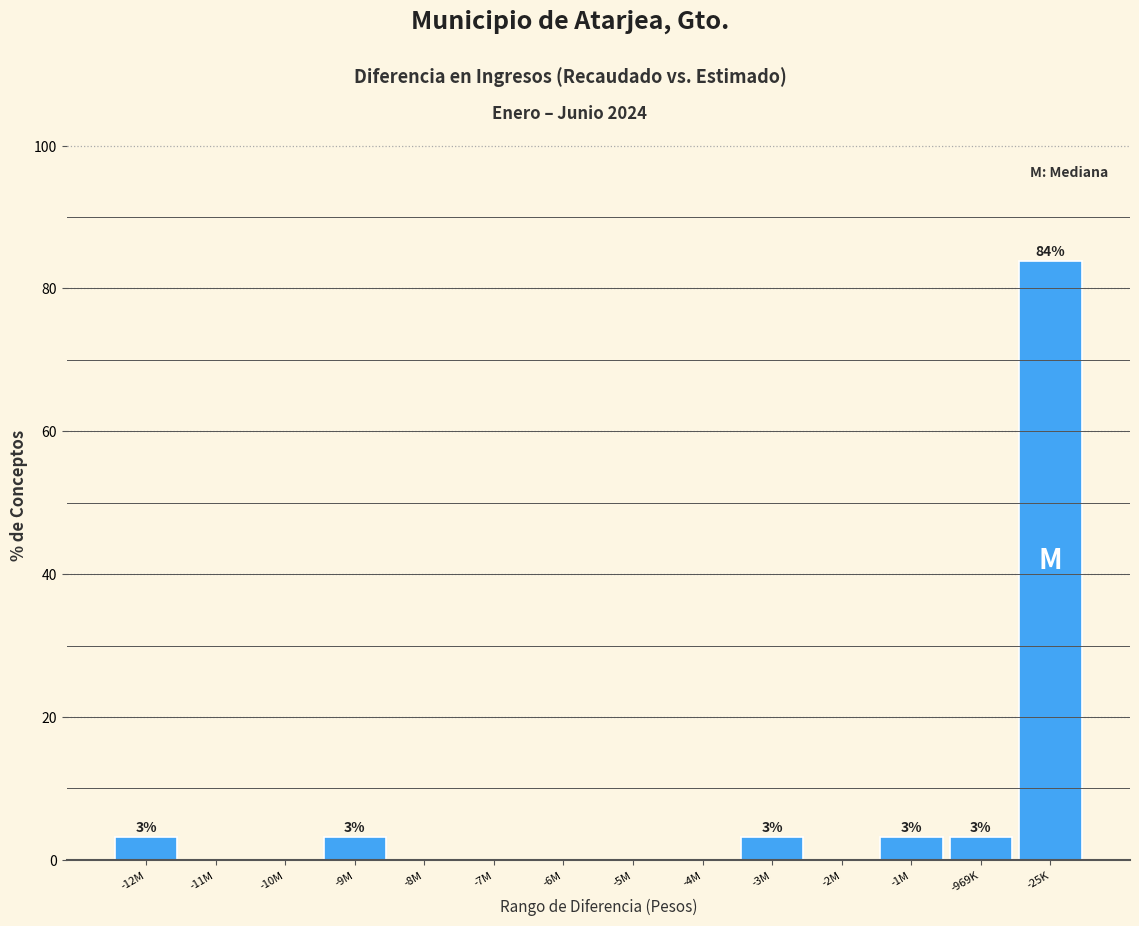

Reading right to left, transcribe all the data shown in this chart.

-25K=83.9	-969K=3.2	-1M=3.2	-2M=0.0	-3M=3.2	-4M=0.0	-5M=0.0	-6M=0.0	-7M=0.0	-8M=0.0	-9M=3.2	-10M=0.0	-11M=0.0	-12M=3.2